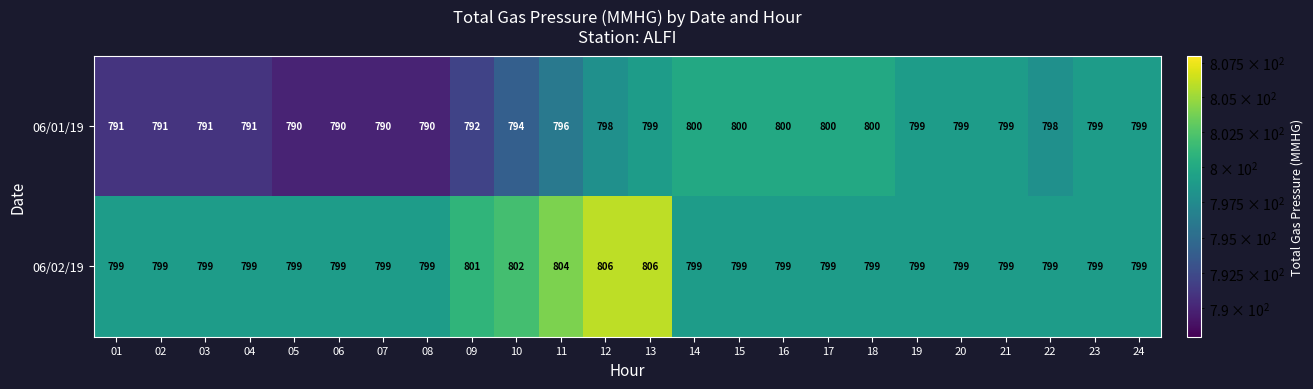

How many data points in 06/01/19 are less than 798?

11